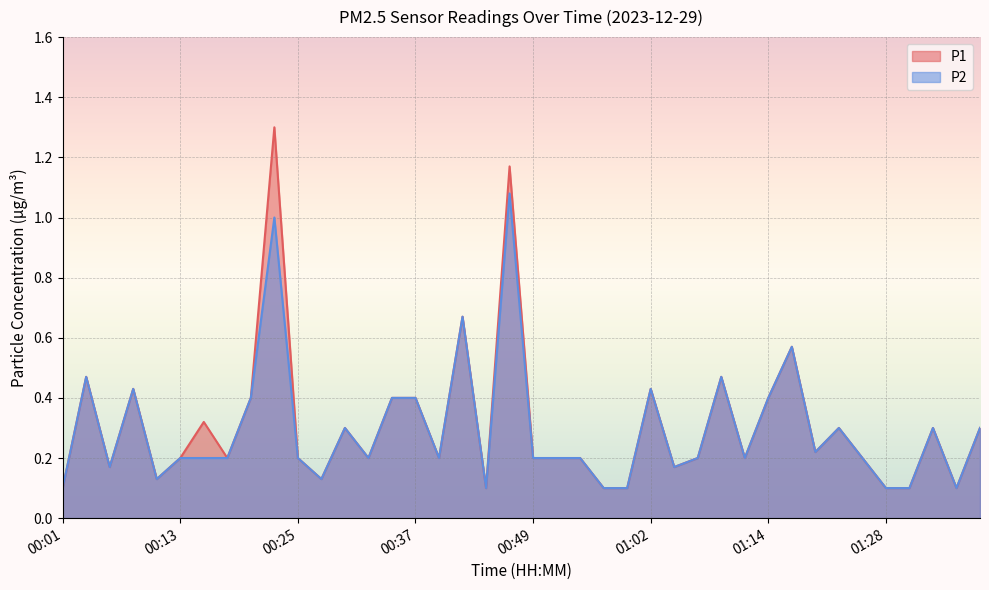

True or false: P2 and P1 cross at least once.

False